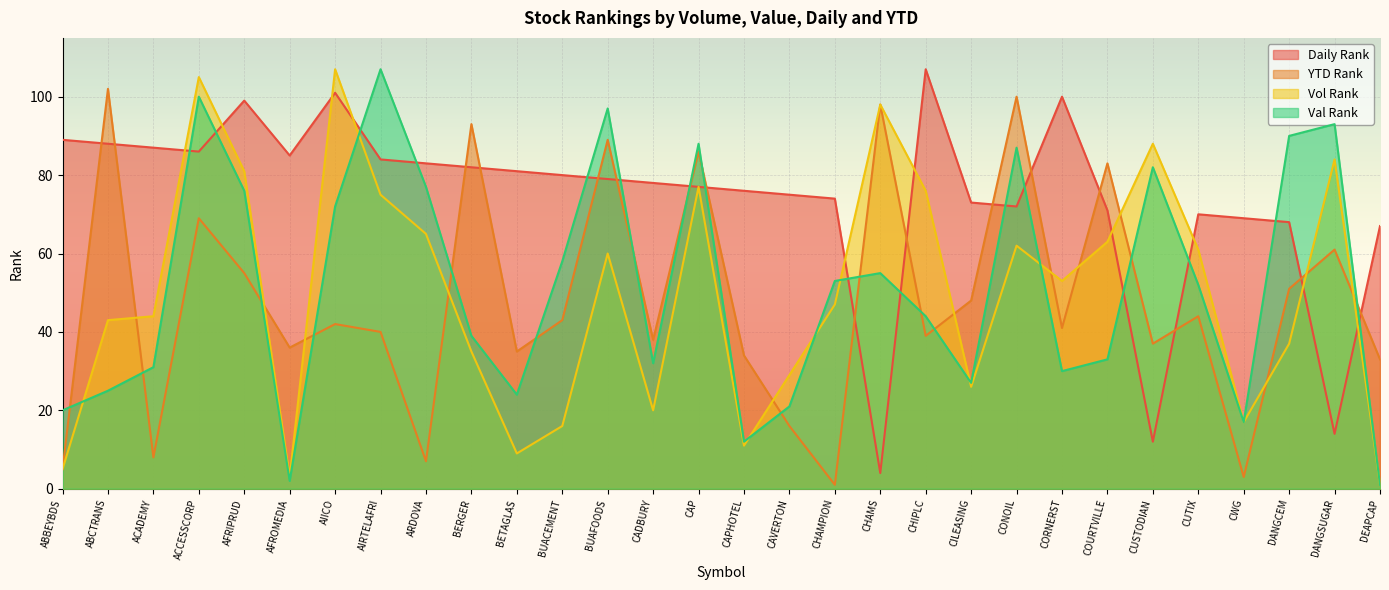

What is the spread (max minus min) of values at CORNERST?

70